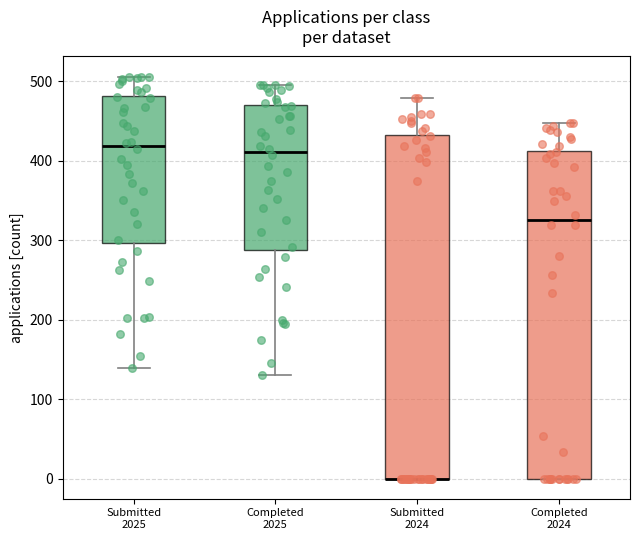

Reading left to right, transcribe this box plot: for each box, give where its median line is, the range the box spans, and where its two whiskers end, as read against the y-axis. The values are not printed on the chart, so give them approximately, as read against the axis.

Submitted 2025: median 420, box 300 to 480, whiskers 140 to 510
Completed 2025: median 410, box 290 to 470, whiskers 130 to 500
Submitted 2024: median 0 (drawn on the box's lower edge), box 0 to 430, whiskers 0 to 480
Completed 2024: median 330, box 0 to 410, whiskers 0 to 450